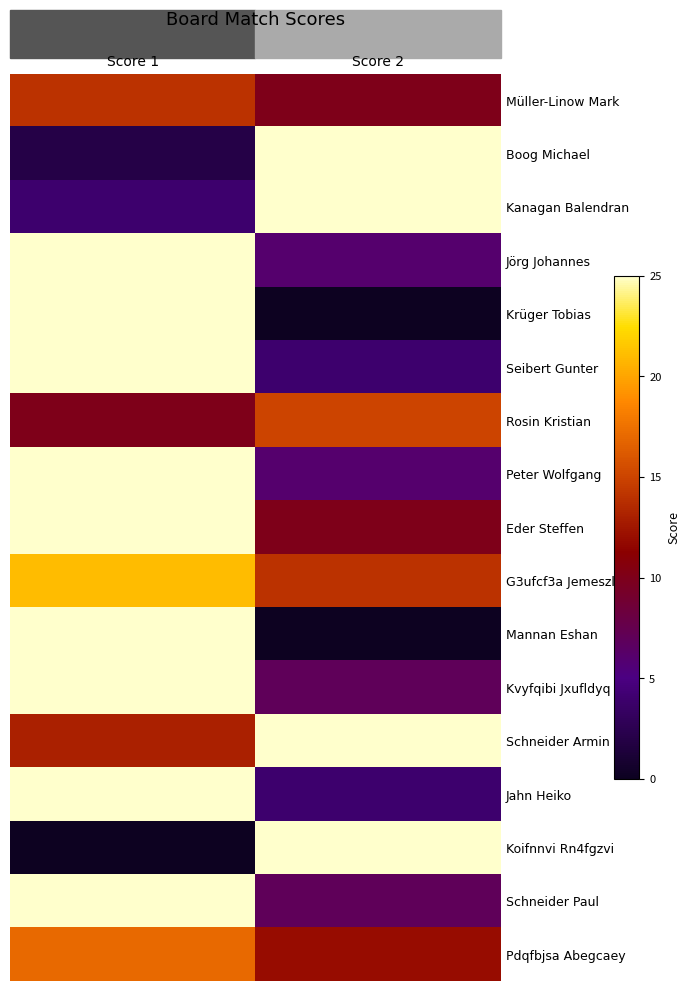

How many data points does each series have?

2